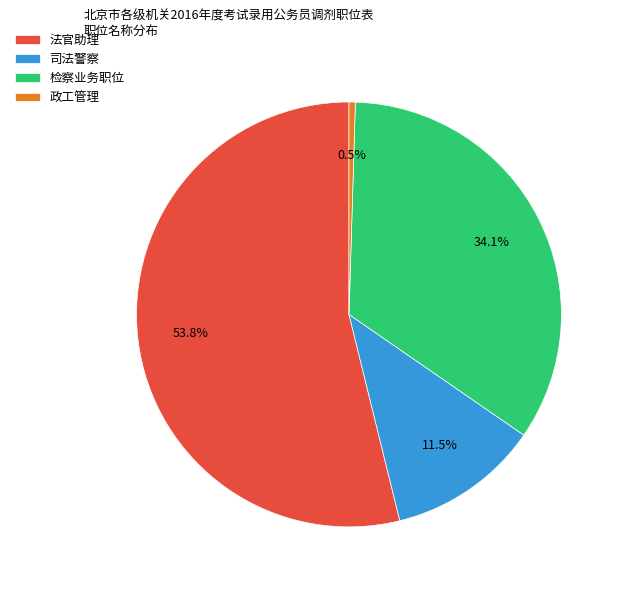

Count the number of slices in the pie.

4